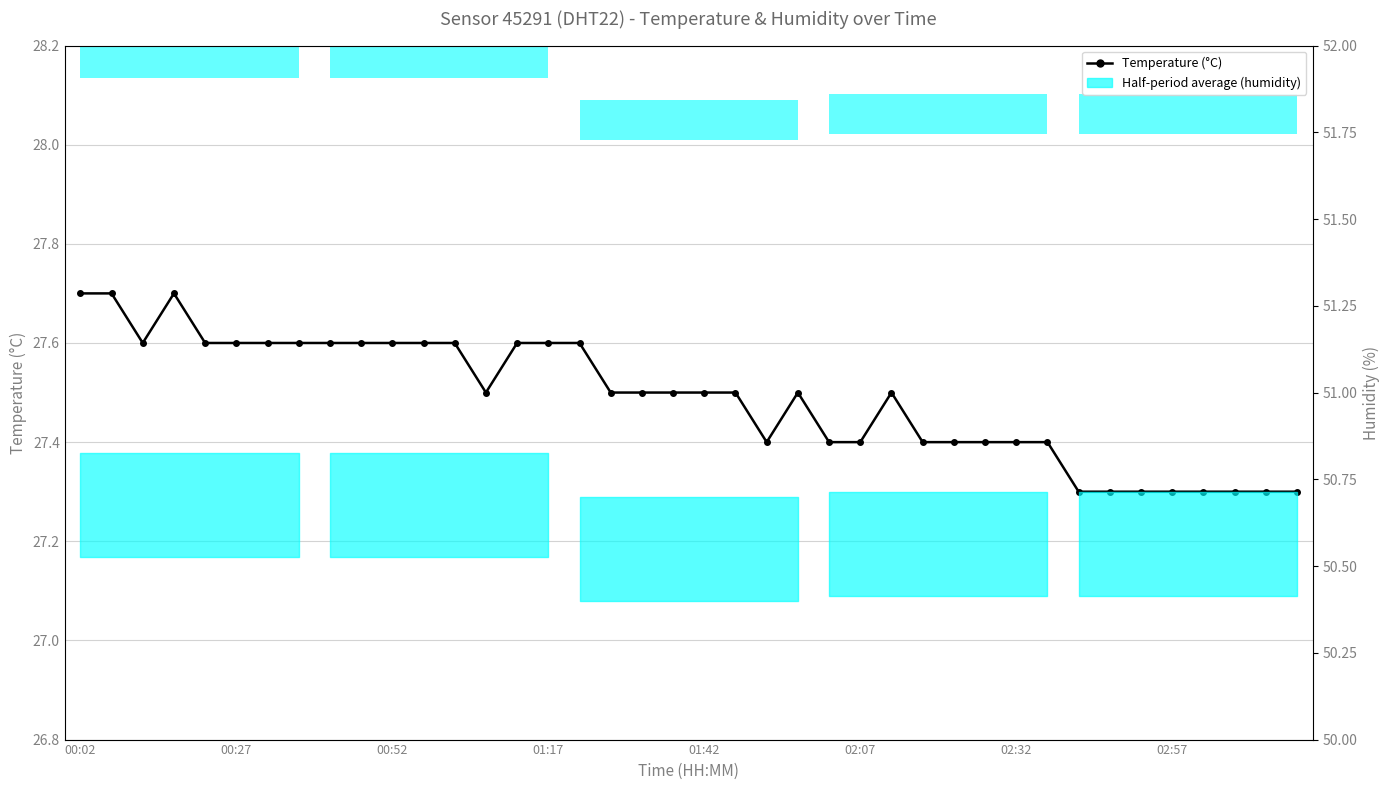

What is the value of the 22nd bar from the left?

27.5